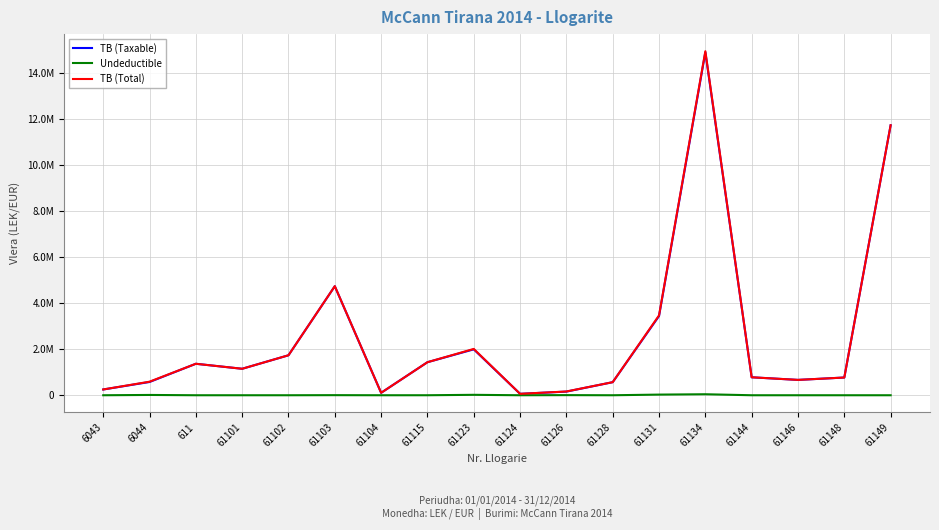

Does the chart have visible grid lines?

Yes